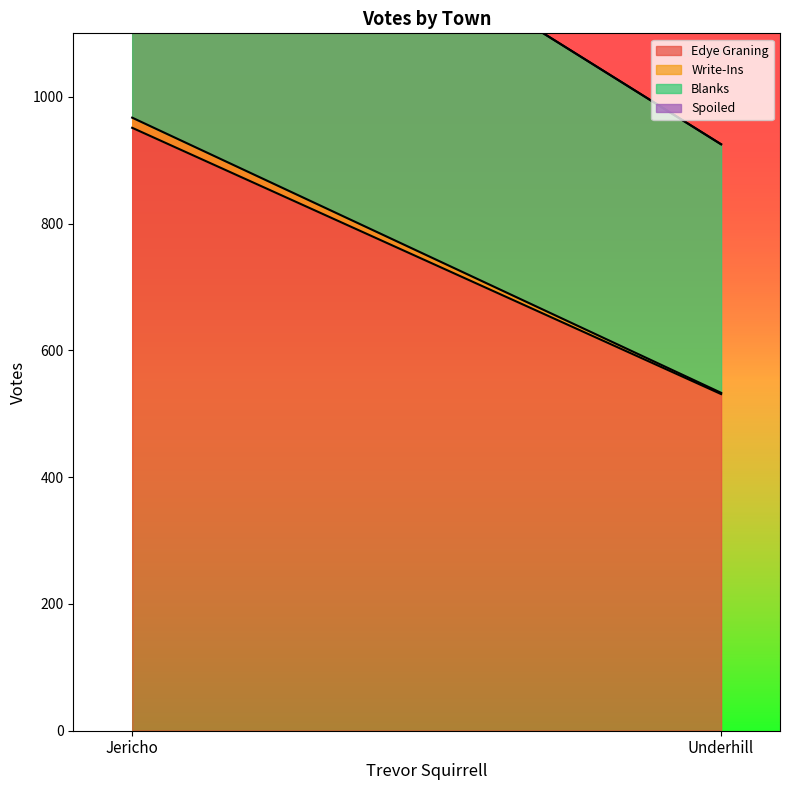

List the labels in order of Edye Graning value, smallest first.

Underhill, Jericho